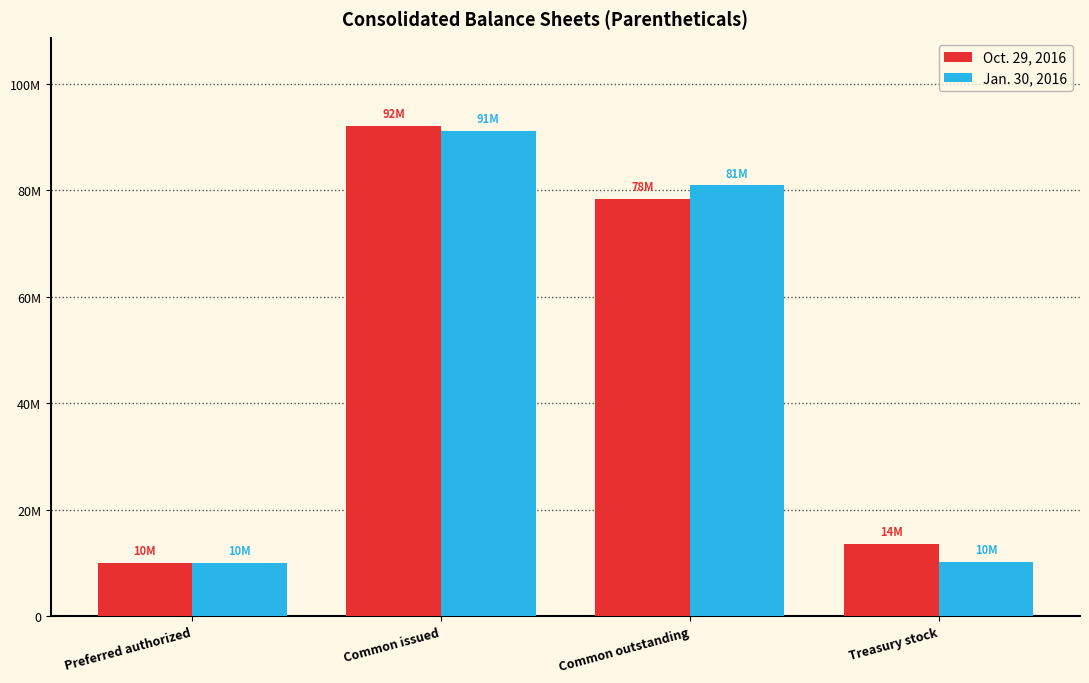

What is the minimum value shown in the chart?

10000000